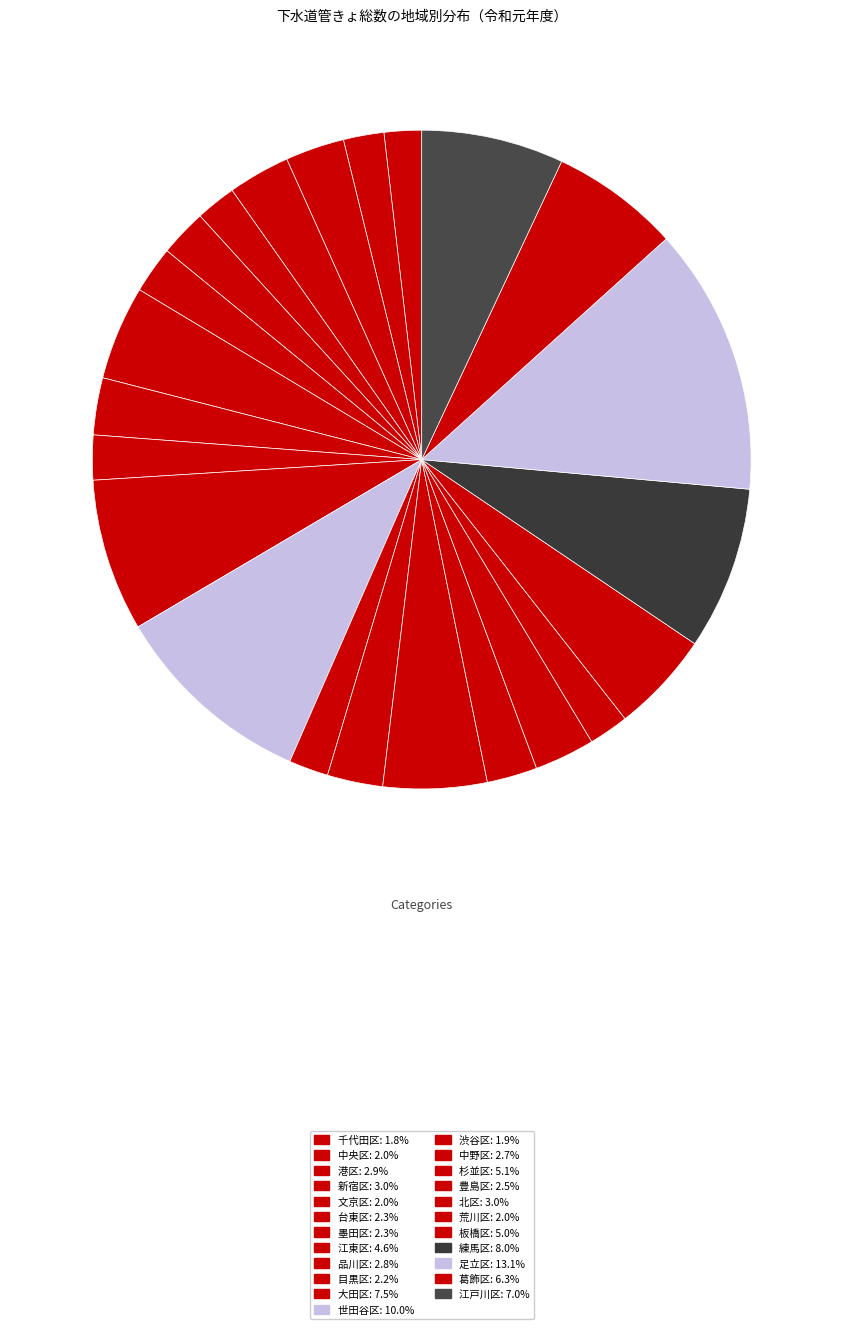

To the nearest percent, what is the difference between the 中央区 and 杉並区 slice percentages?

3%